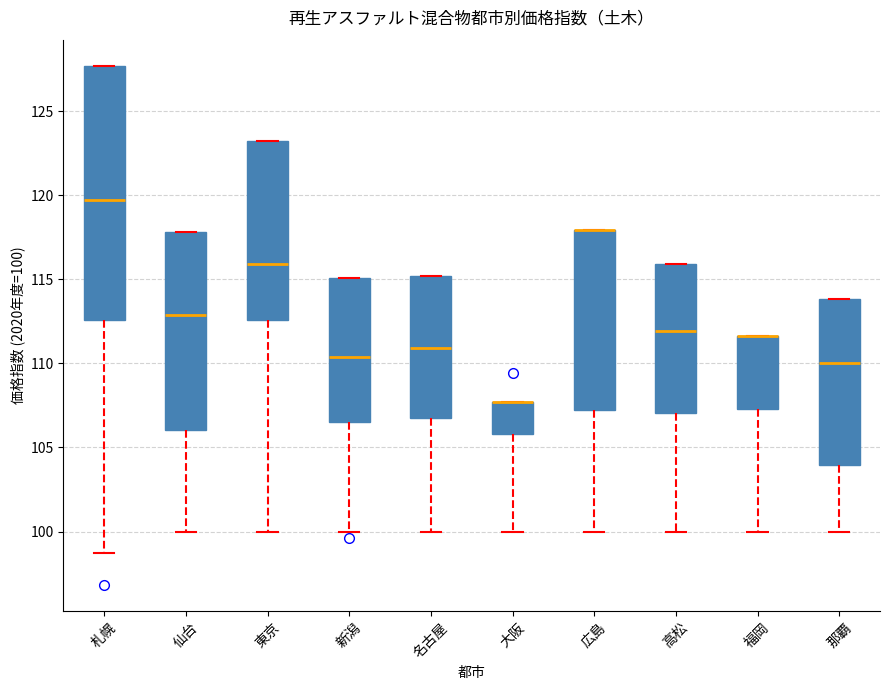

Which box is the tallest, from its lower edge to its upper edge?

札幌